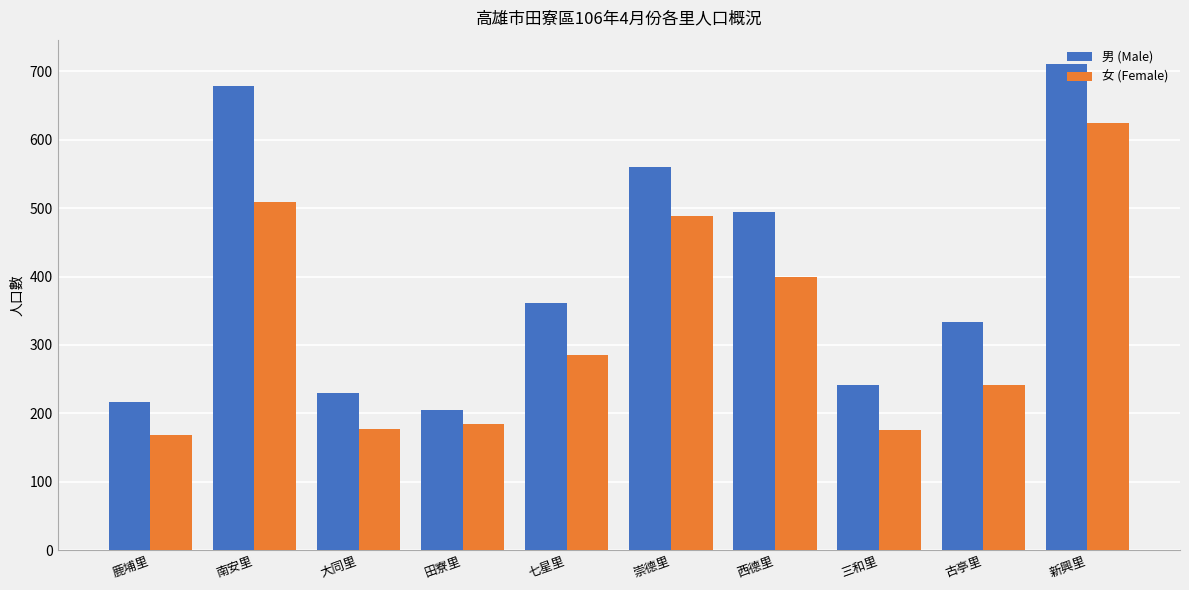

Which series has the largest range (max minus min)?

男 (Male)